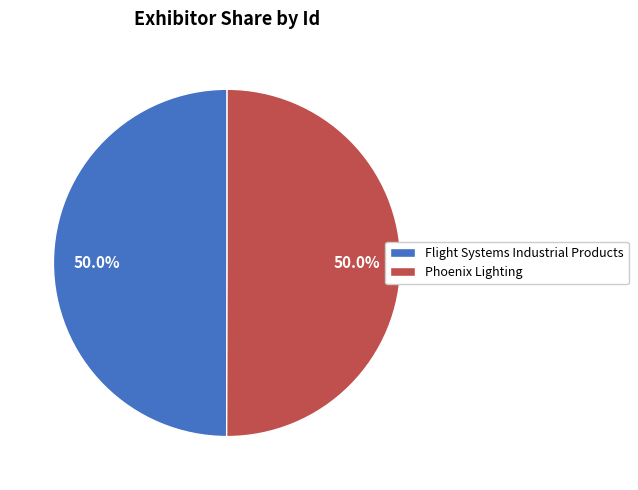

The Phoenix Lighting slice represents 56% of the pie. True or false?

False